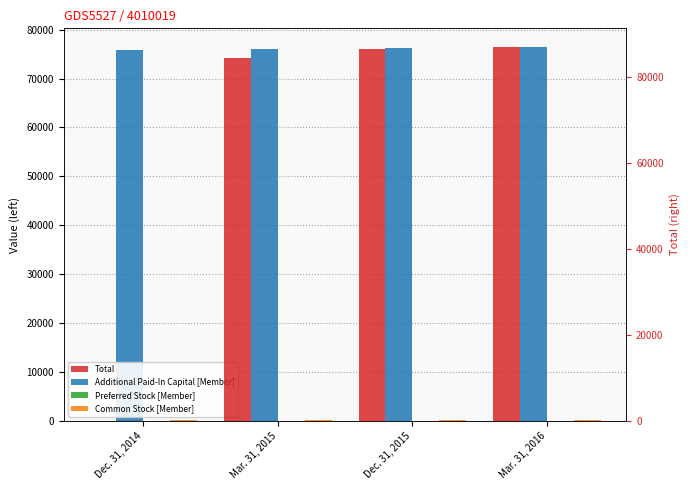

Which series changed the most between Dec. 31, 2014 and Dec. 31, 2015?

Total